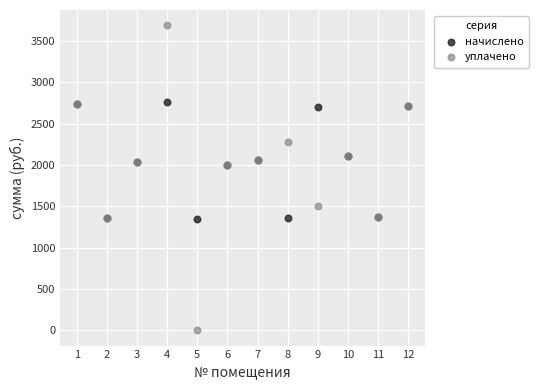

Which series contains the highest Y value?

уплачено